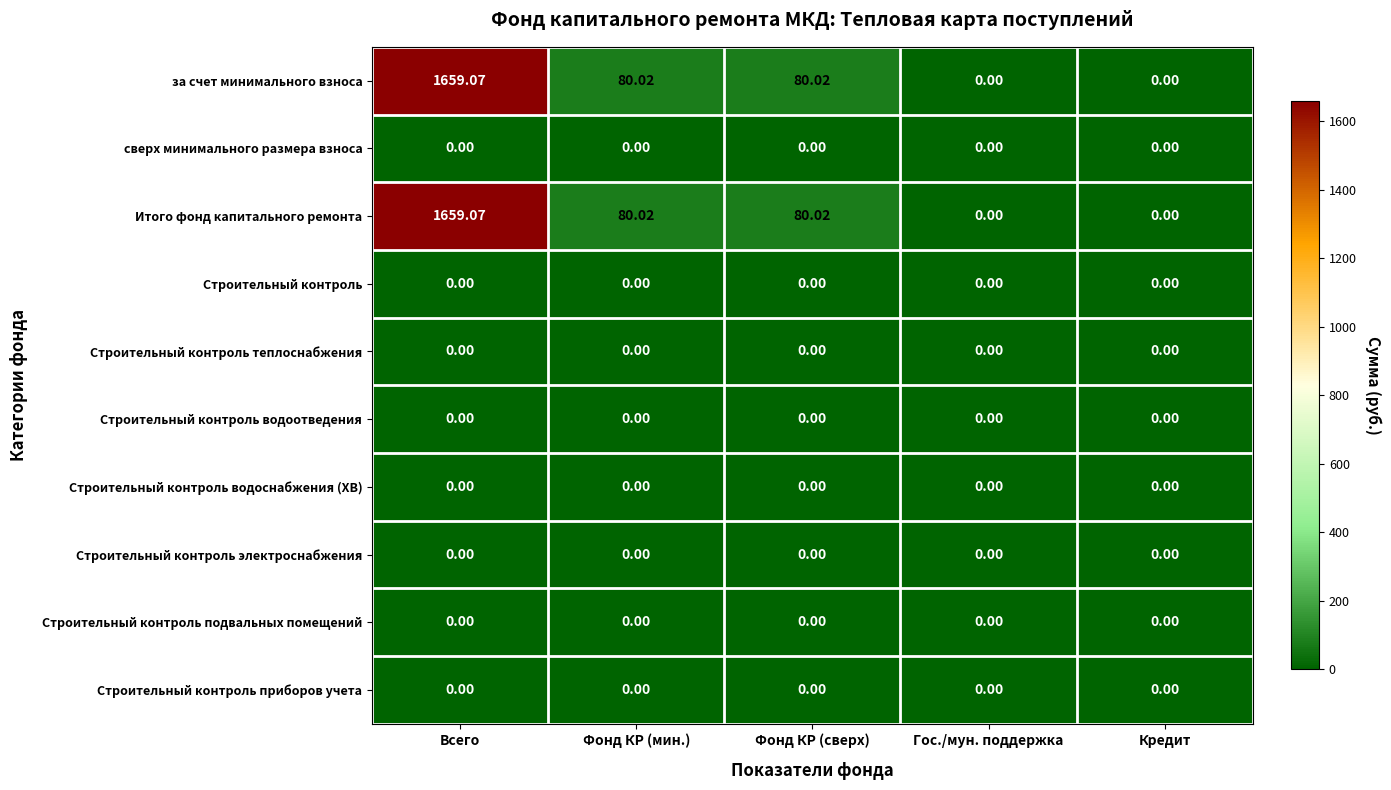

Which category has the highest value across all series?

Всего